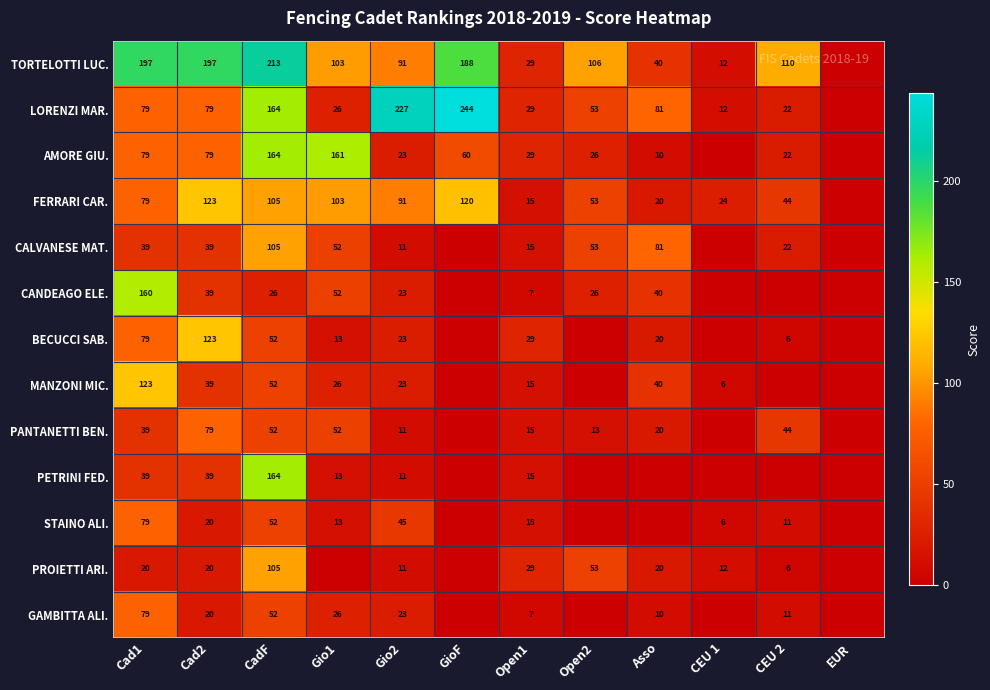

Between Cad1 and EUR, which is larger?

Cad1